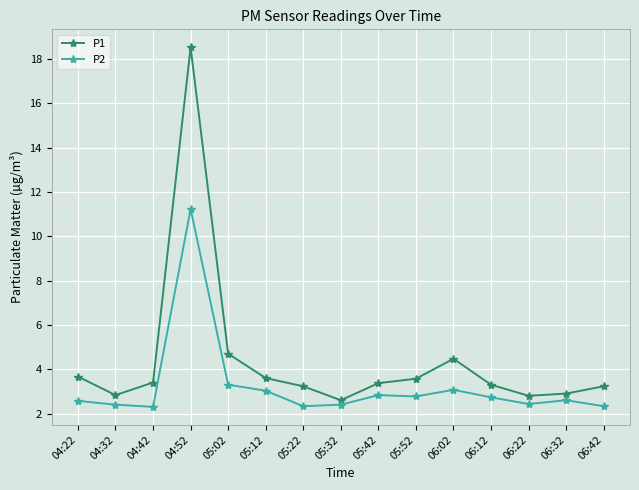

How many interior local valleys does the P1 series have?

3